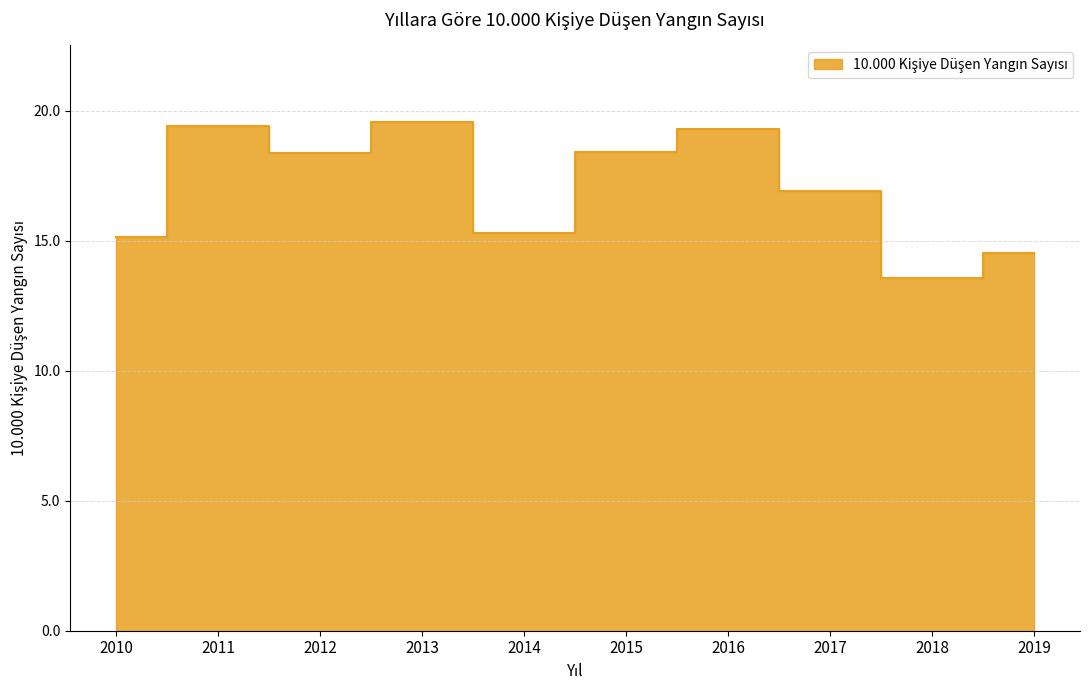

The value at 2015 is 18.4. True or false?

True